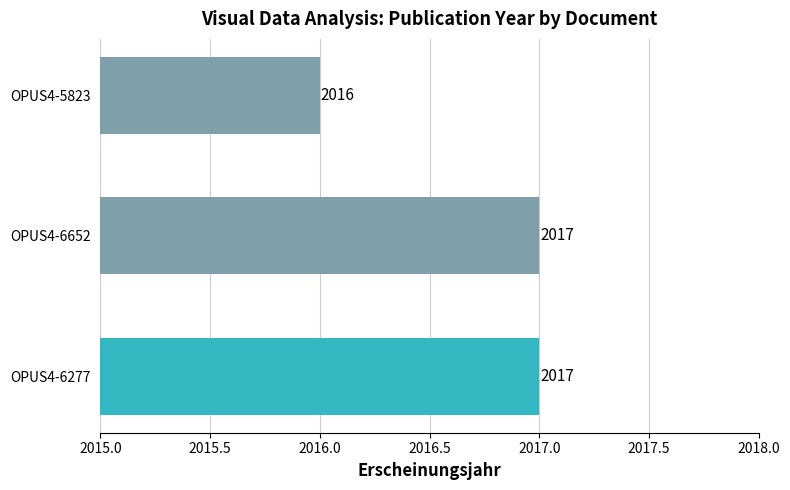

Where is the data nearest to the value 2016?

OPUS4-5823